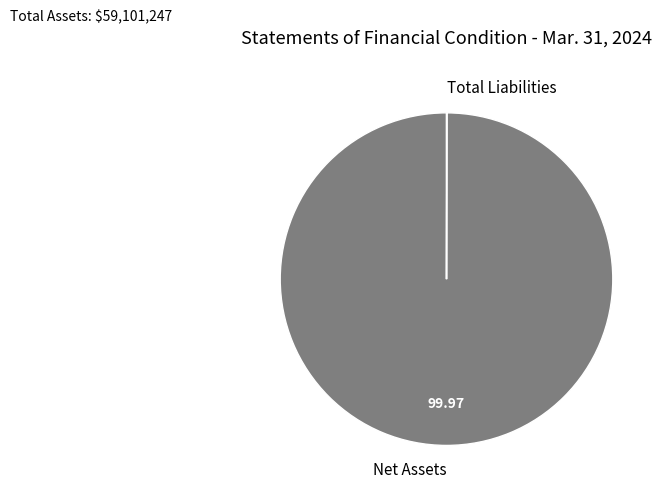

Does any single category account for the majority?

Yes